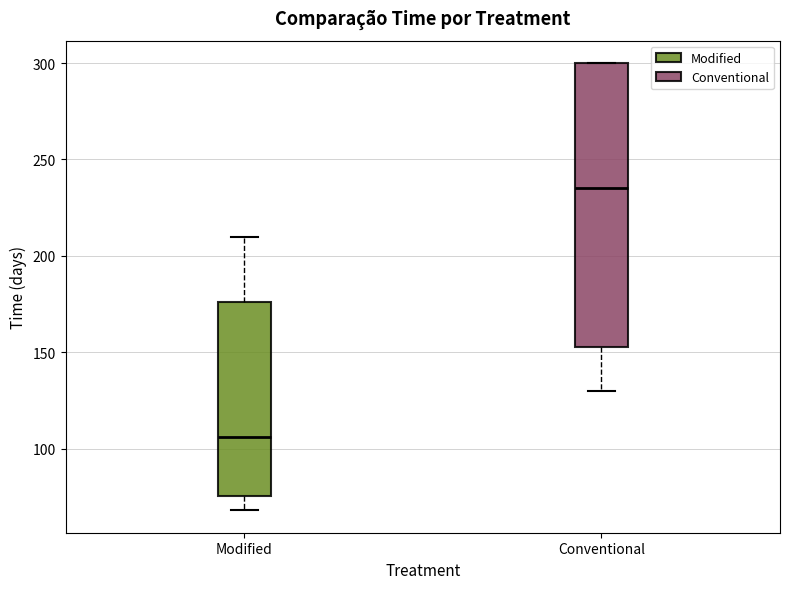

Reading left to right, transcribe this box plot: for each box, give where its median line is, the range the box spans, and where its two whiskers end, as read against the y-axis. The values are not printed on the chart, so give them approximately, as read against the axis.

Modified: median 105, box 75 to 175, whiskers 70 to 210
Conventional: median 235, box 155 to 300, whiskers 130 to 300